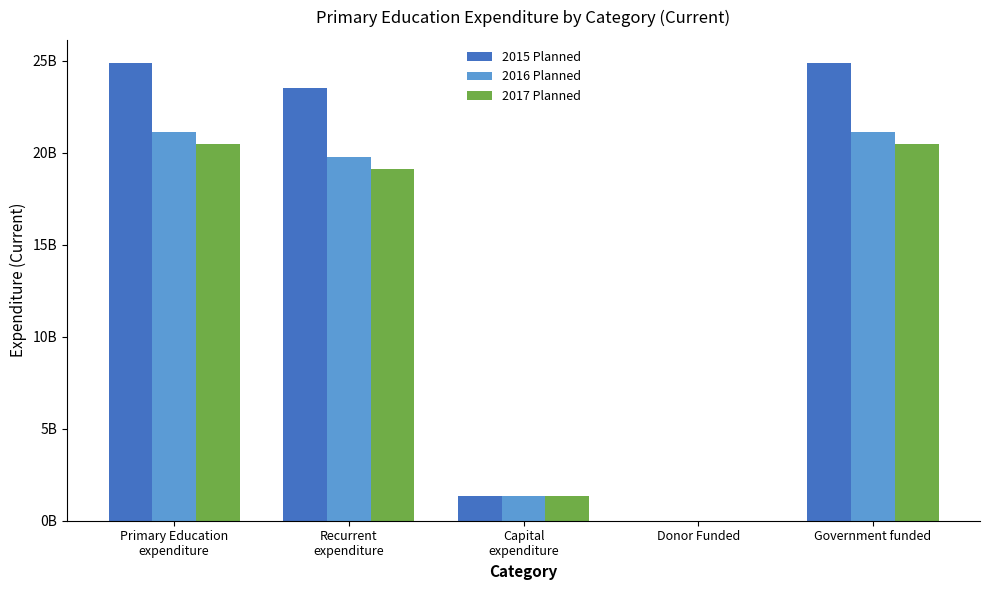

What is the average value of the 2016 Planned series?

12675840000